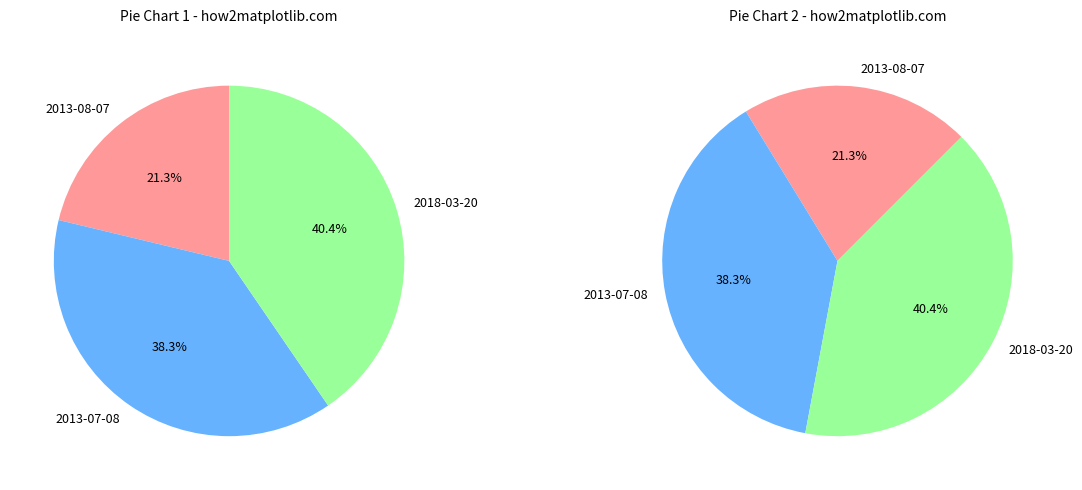

Does 2018-03-20 account for over 50% of the chart?

No